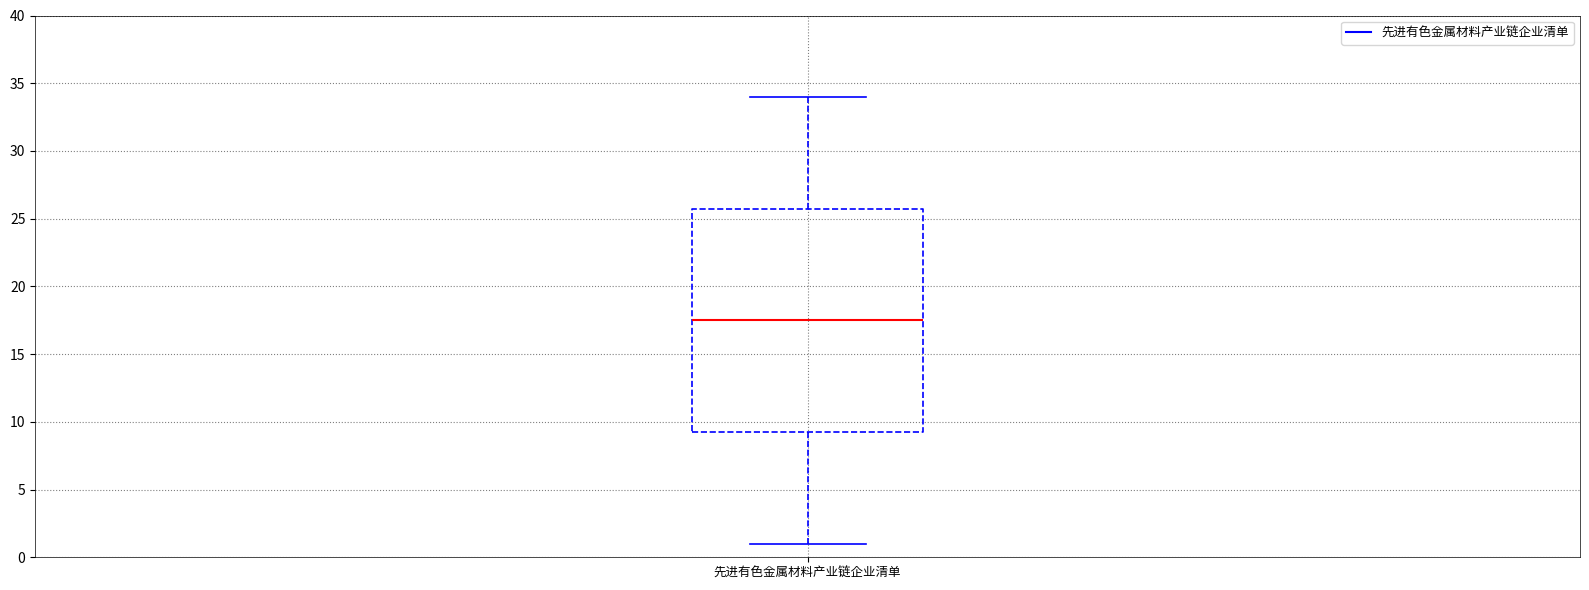

Transcribe this box plot: give where the median line is, the range the box spans, and where the two whiskers end, as read against the y-axis. The values are not printed on the chart, so give them approximately, as read against the axis.

median 17.5, box 9.5 to 26.0, whiskers 1.0 to 34.0